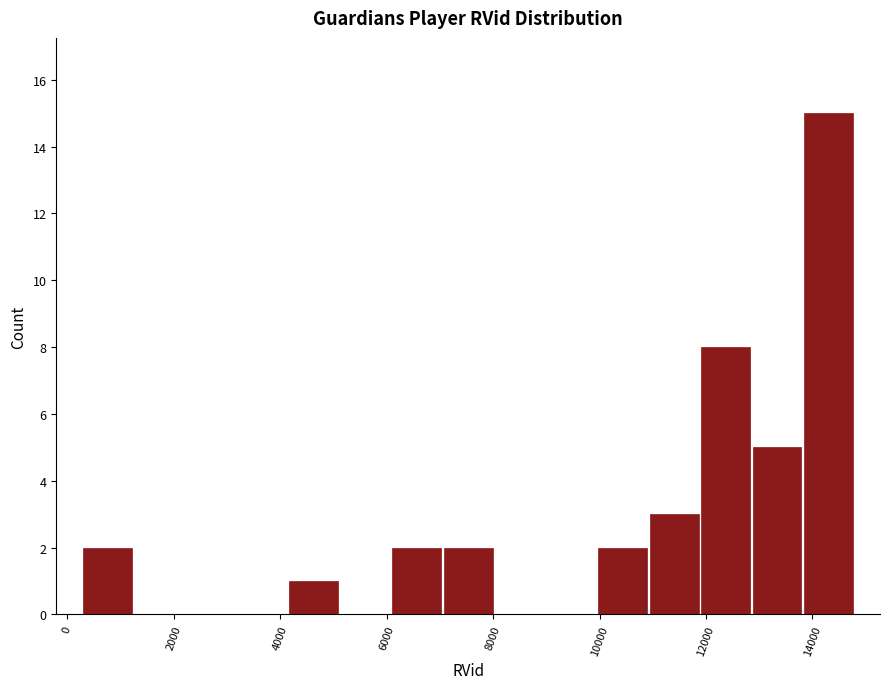

Reading left to right, list every bar in this chart as the range it spans on the x-axis followed by its height. Neither the bar edges nor the heights are printed on the chart, so give them approximately, as read against the axes.

200 to 1200: 2
1200 to 2200: 0
2200 to 3200: 0
3200 to 4200: 0
4200 to 5200: 1
5200 to 6000: 0
6000 to 7000: 2
7000 to 8000: 2
8000 to 9000: 0
9000 to 10000: 0
10000 to 11000: 2
11000 to 11800: 3
11800 to 12800: 8
12800 to 13800: 5
13800 to 14800: 15